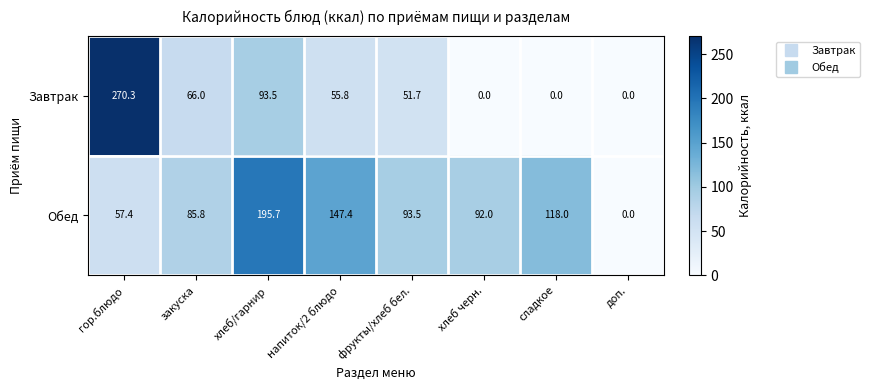

Which series has the largest total across all categories?

Обед